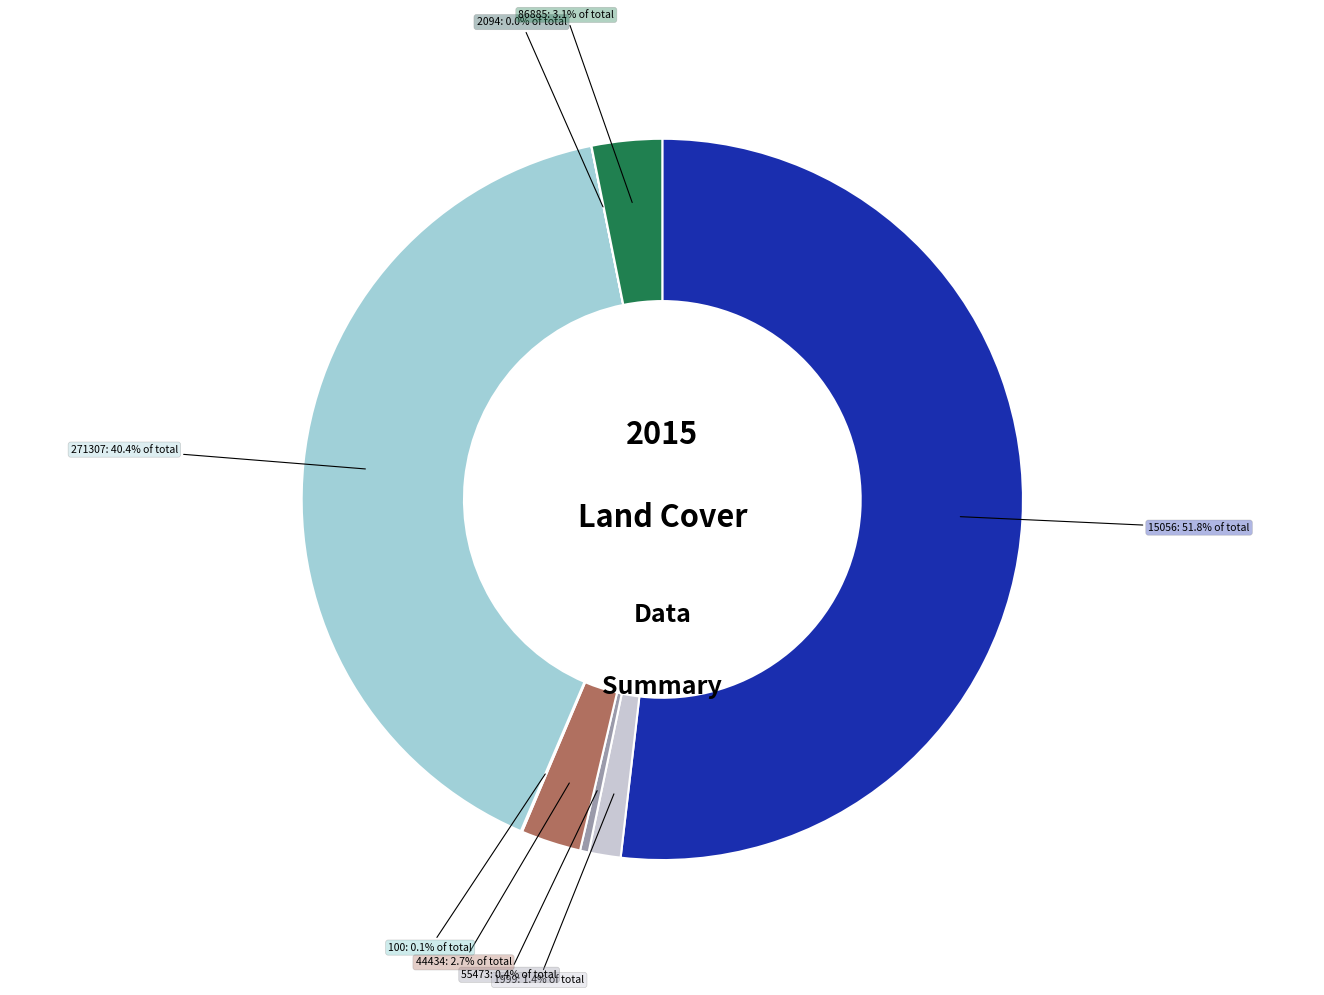

Is the sum of 271307 and 55473 greater than half?

No